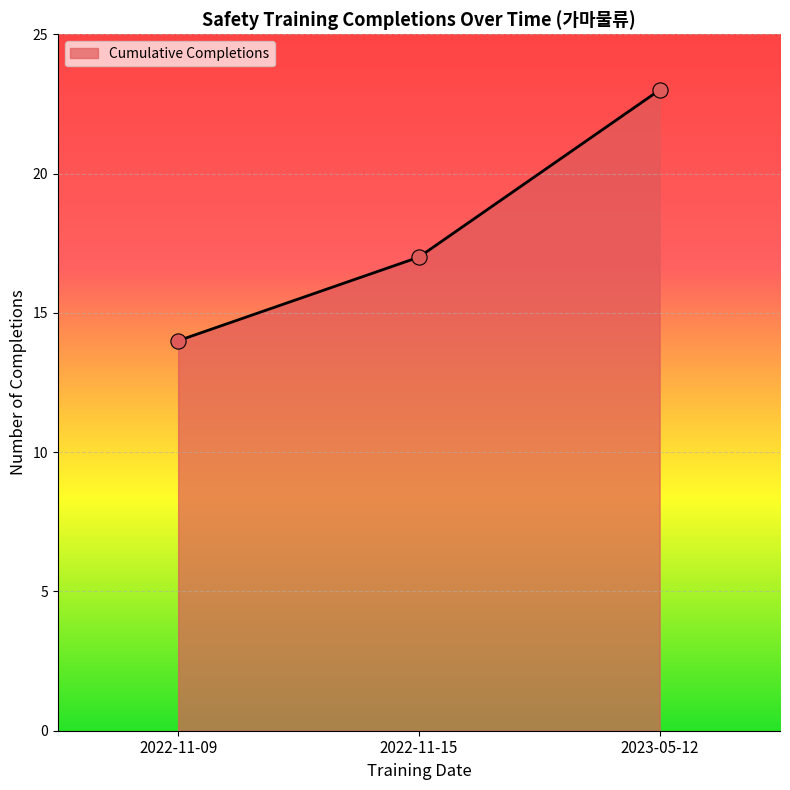

Approximately how many times larger is the value at 2022-11-15 compared to 2022-11-09?

1.2